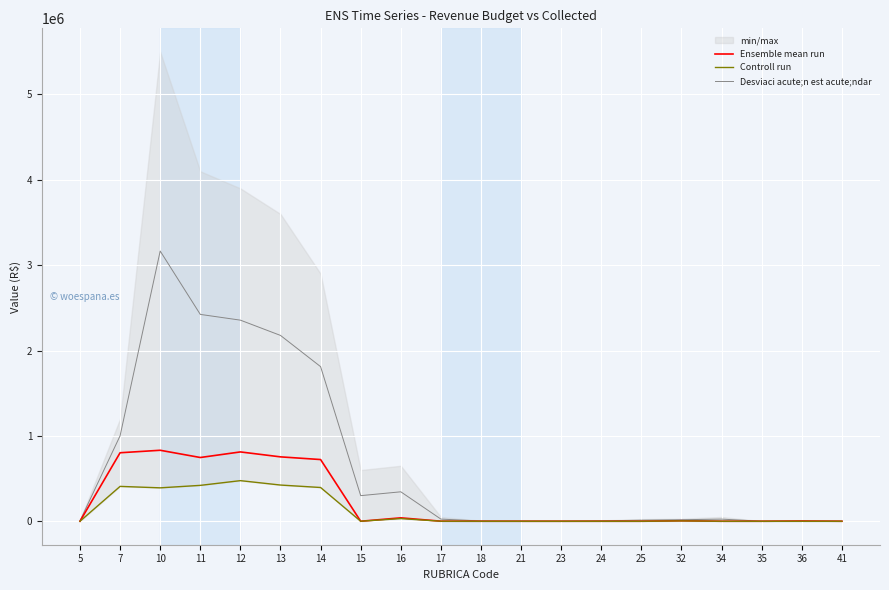

Between 12 and 34, which is larger?

12